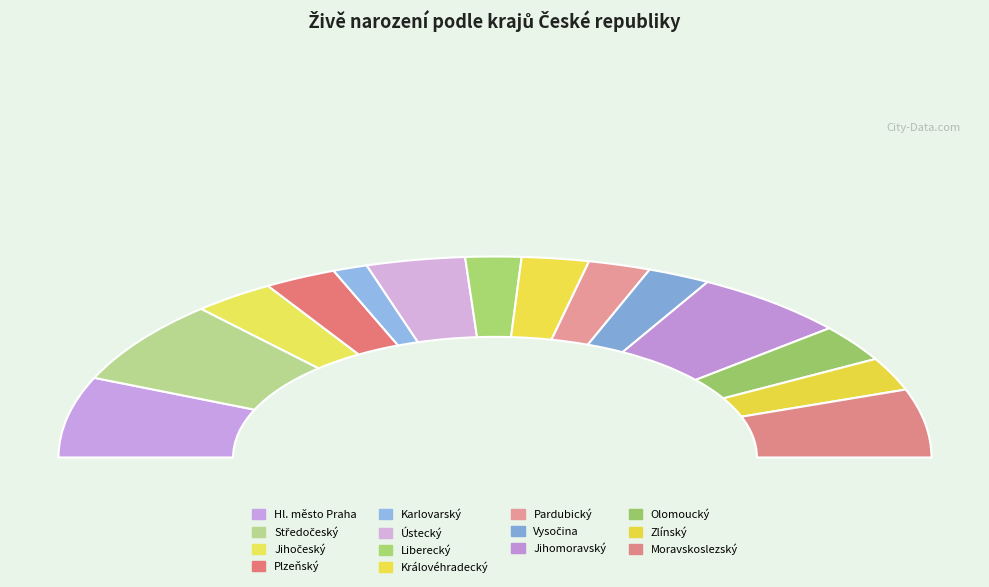

Which slice is the smallest?

Karlovarský